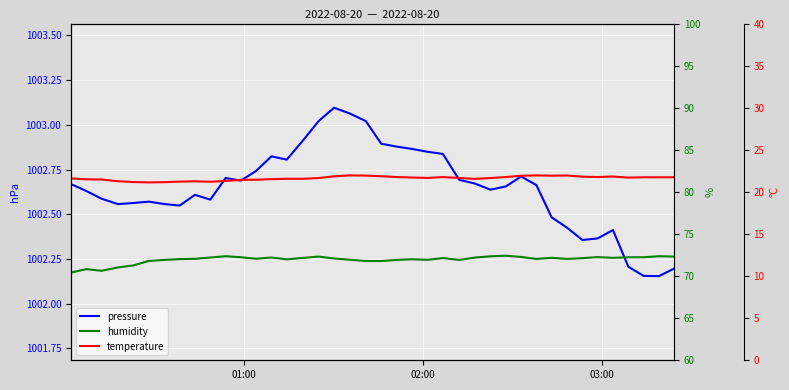

What is the average value of the pressure series?

1002.6